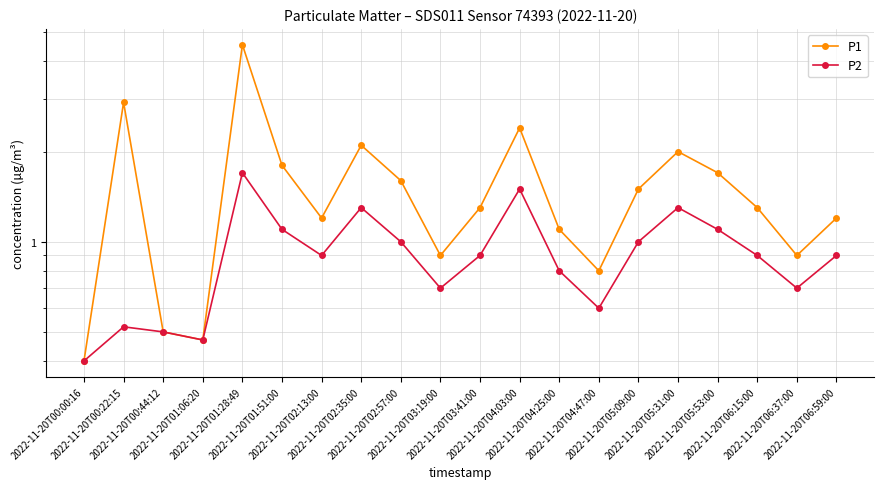

Which series changed the most between 2022-11-20T01:28:49 and 2022-11-20T03:19:00?

P1